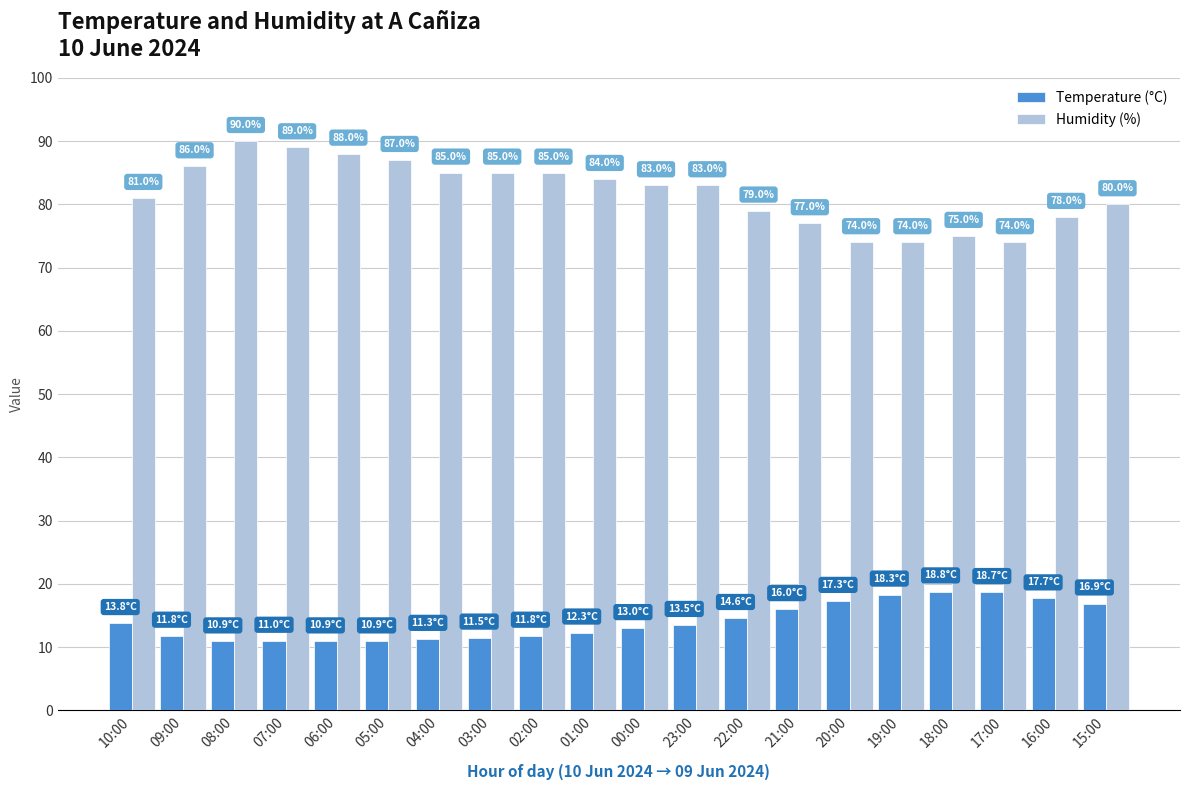

What position from the right is 23:00?

9